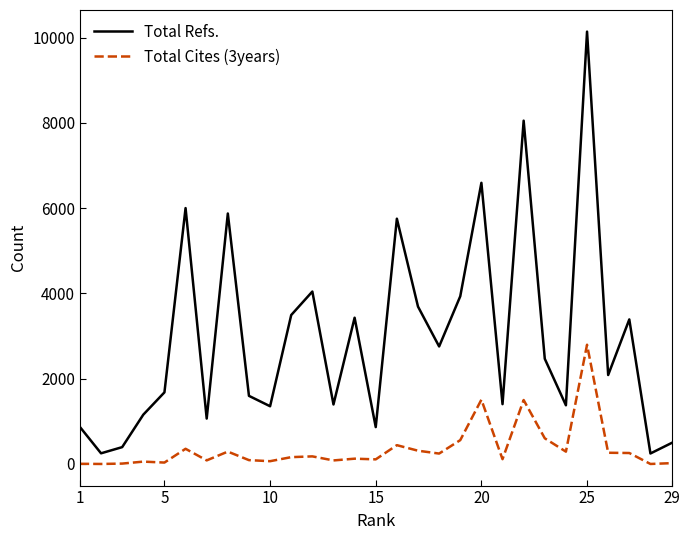

True or false: Total Refs. and Total Cites (3years) intersect in this chart.

False